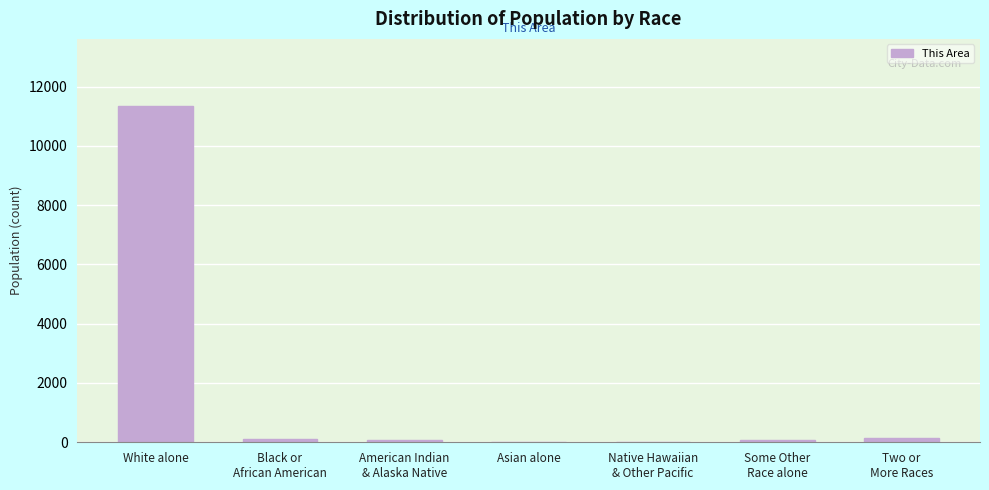

What is the maximum value shown in the chart?

11341